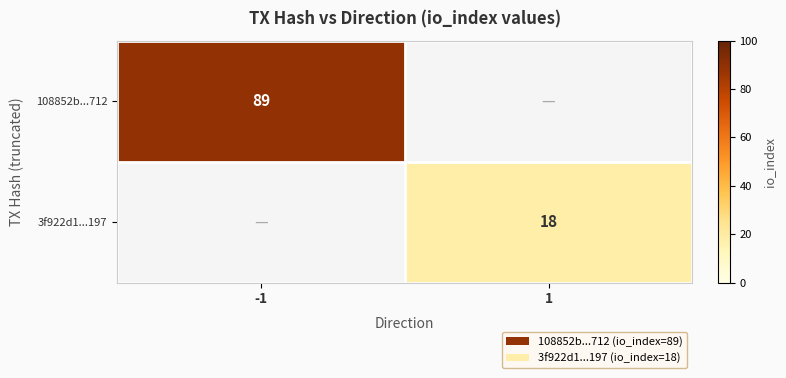

True or false: 3f922d1...197 has a value of 18 at 1.

True